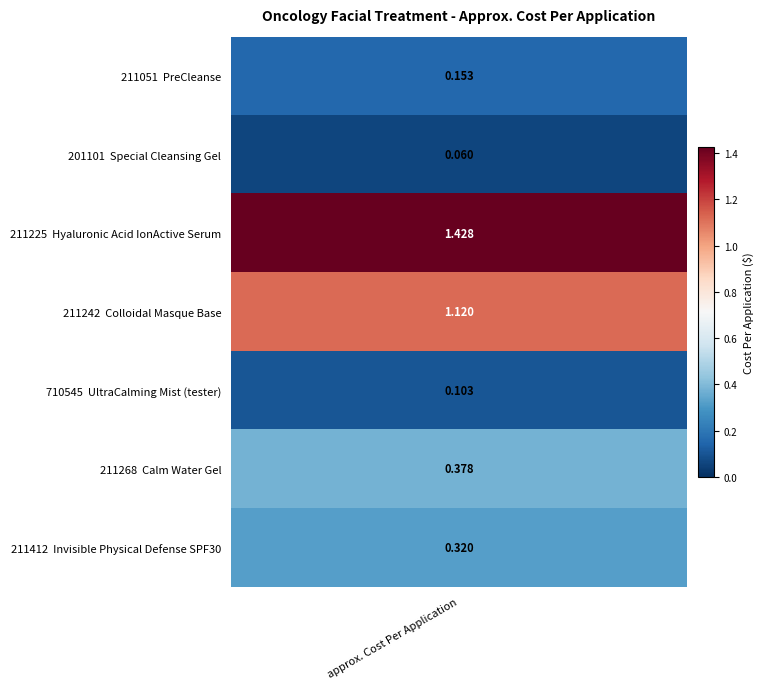

The chart shows a value of 0.2 at 5. True or false?

False